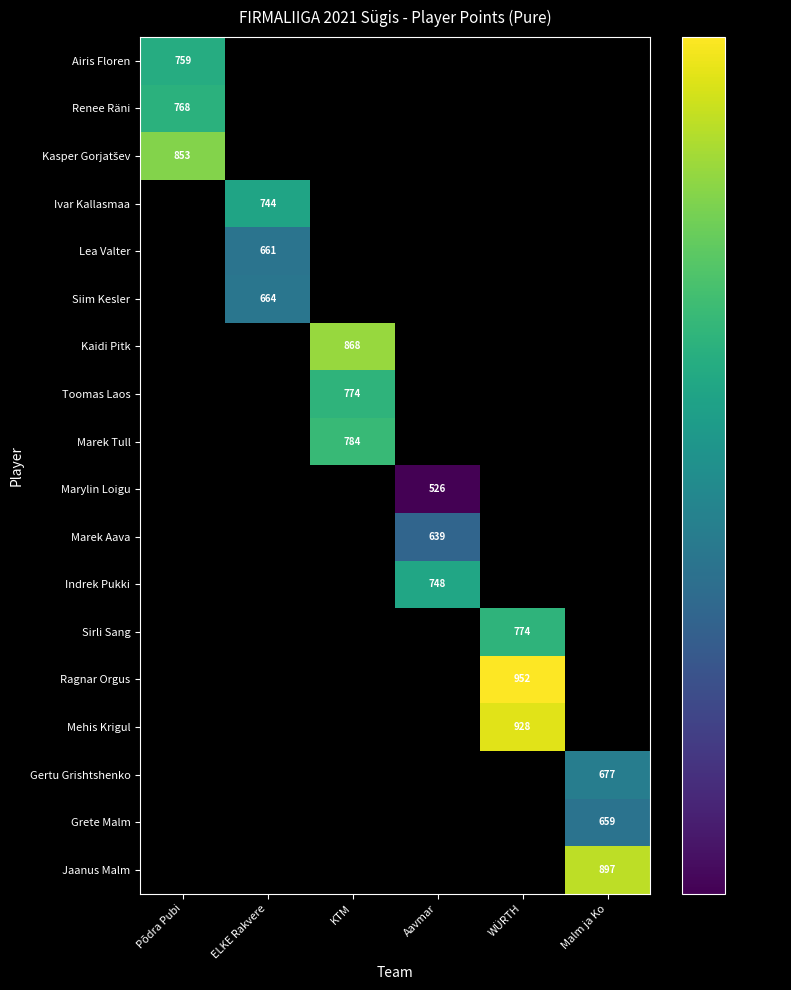

The Jaanus Malm series shows 897 at Malm ja Ko. True or false?

True